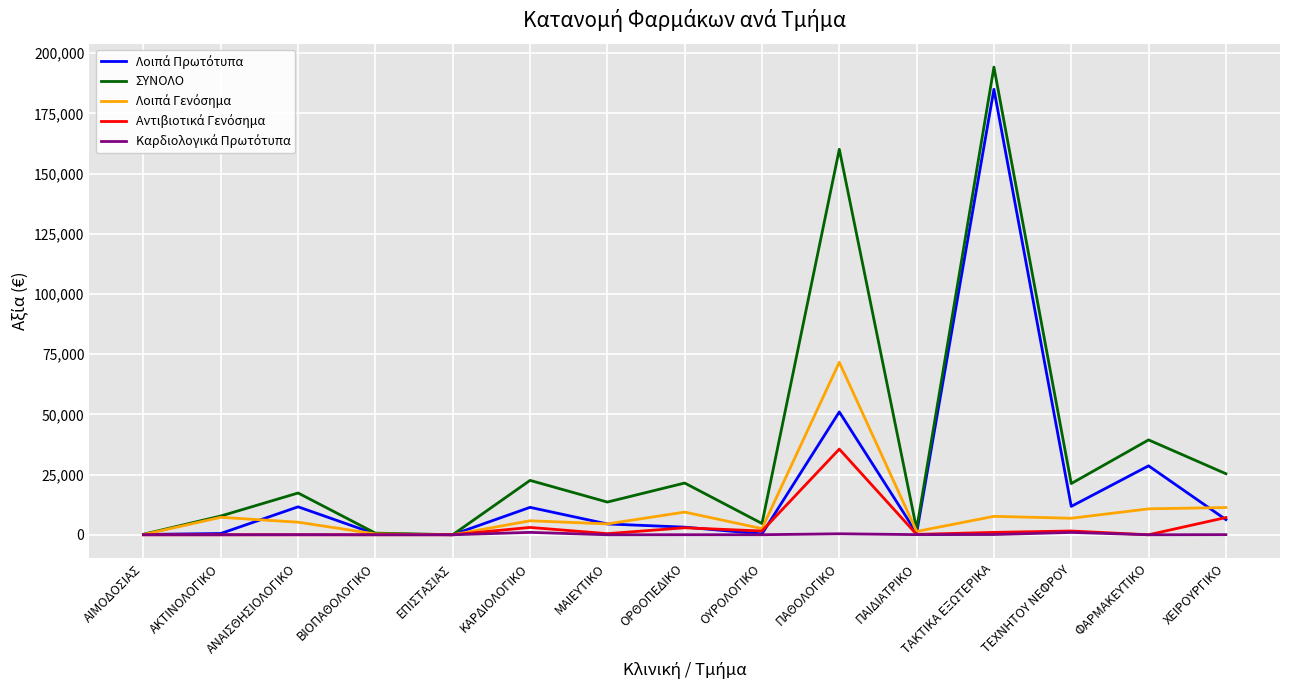

At which category is the sum across all series the highest?

ΤΑΚΤΙΚΑ ΕΞΩΤΕΡΙΚΑ